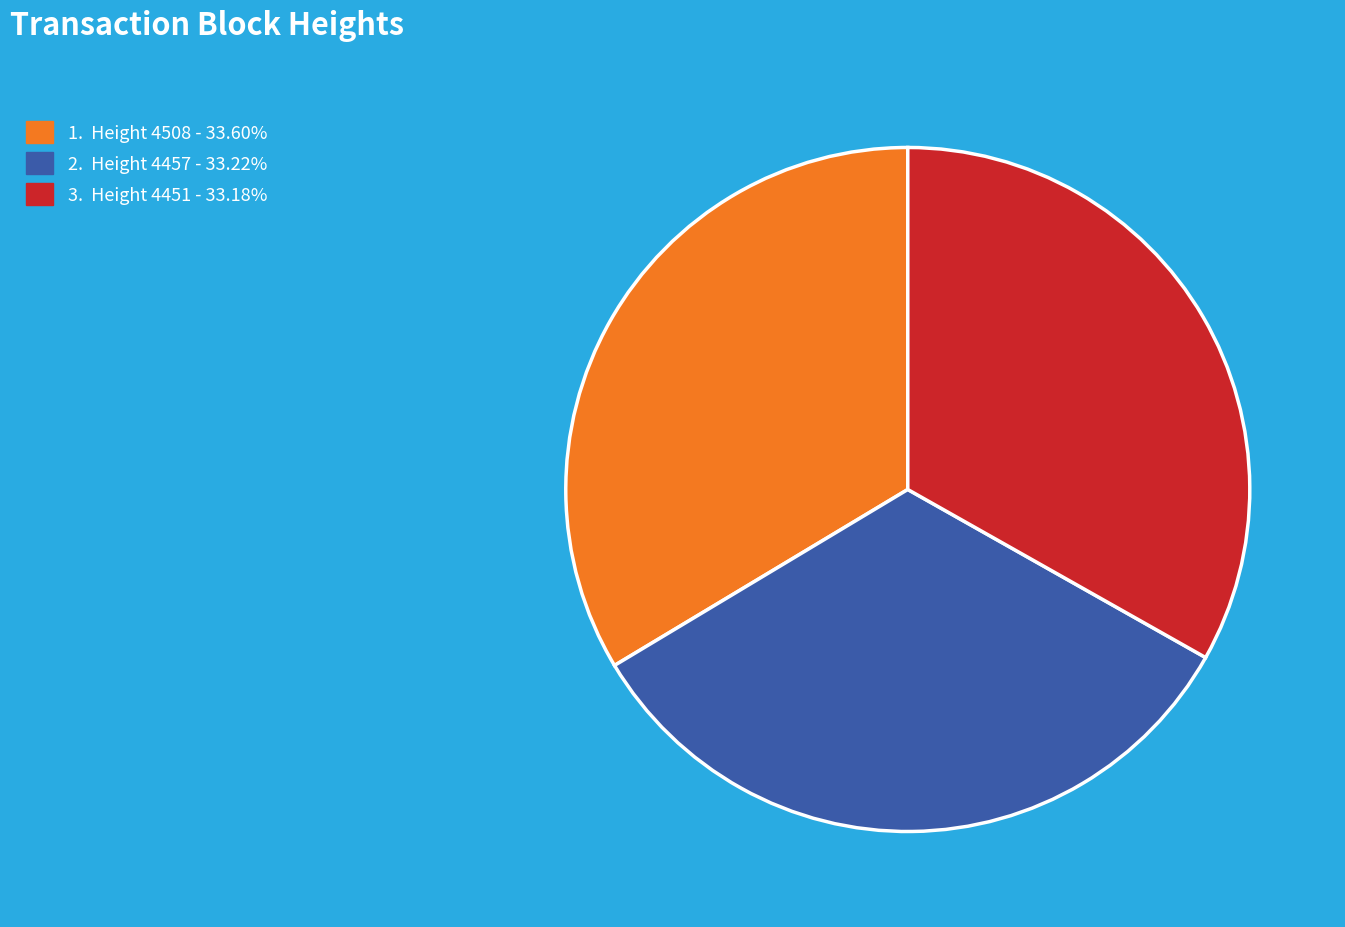

Does any single category account for the majority?

No